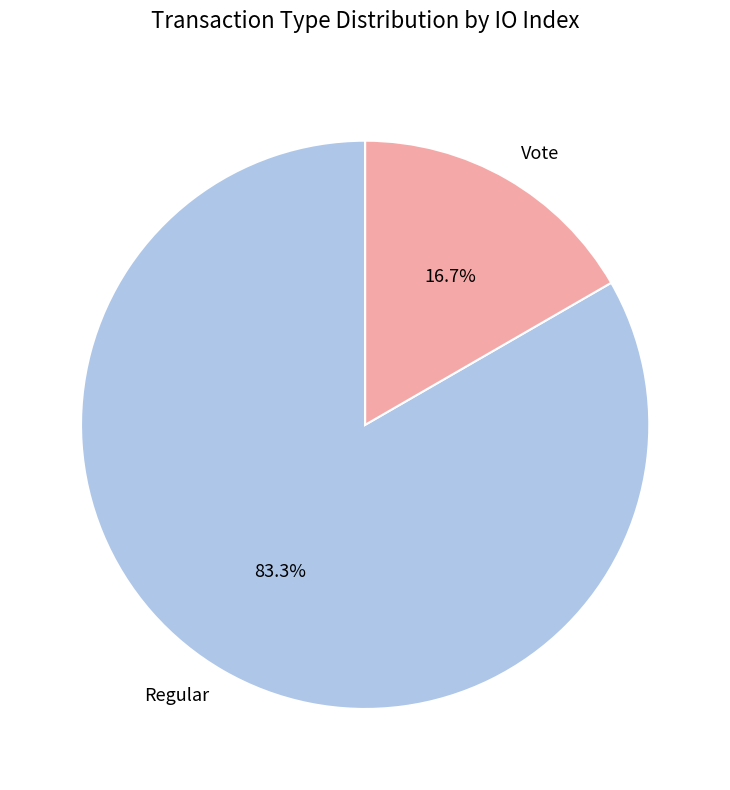

How many segments does this pie chart have?

2